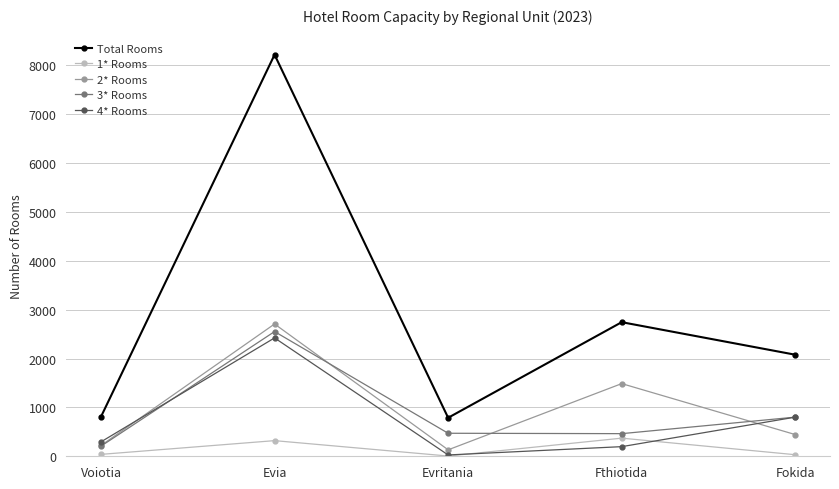

Which series has the largest range (max minus min)?

Total Rooms